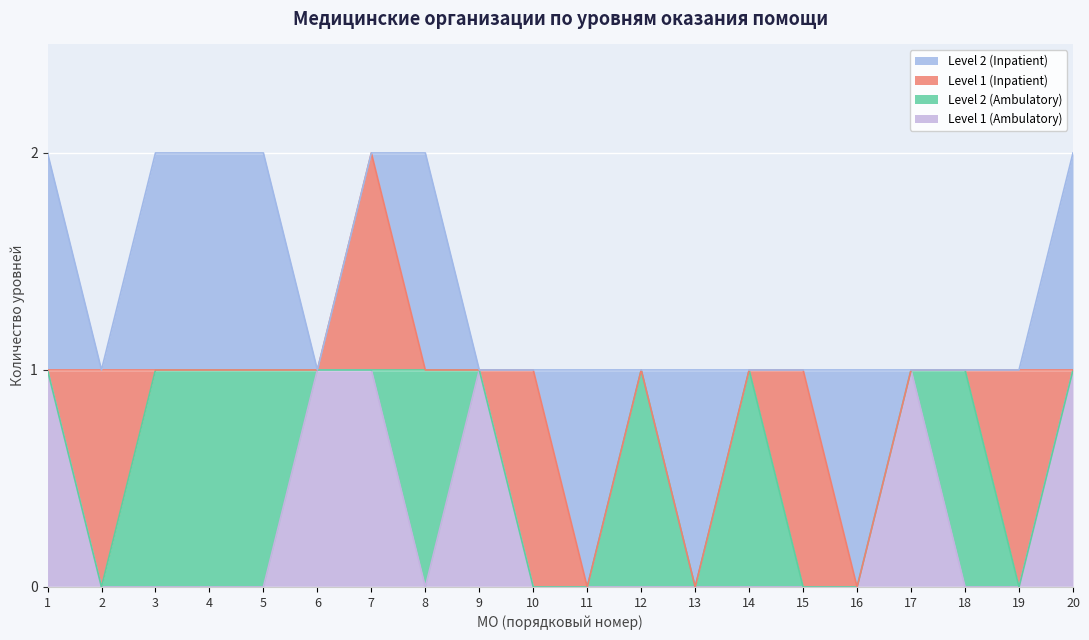

Is the value of Level 1 (Ambulatory) at 12 greater than the value of Level 2 (Inpatient) at 7?

No